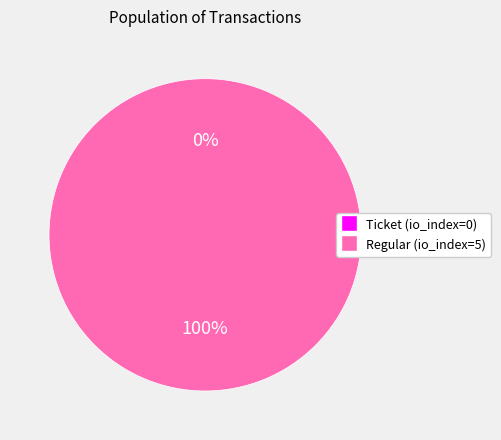

Do Regular (io_index=5) and Ticket (io_index=0) together represent more than half of the pie?

Yes